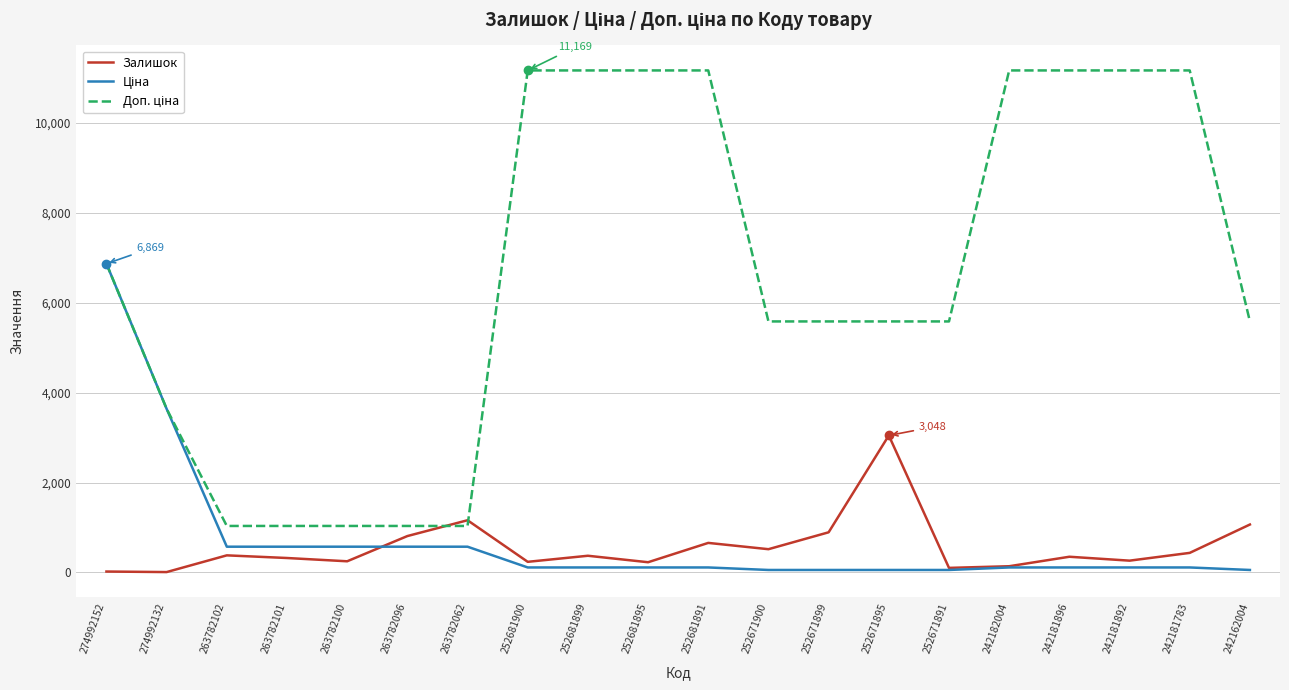

True or false: Залишок has a value of 249.0 at 263782100.

True